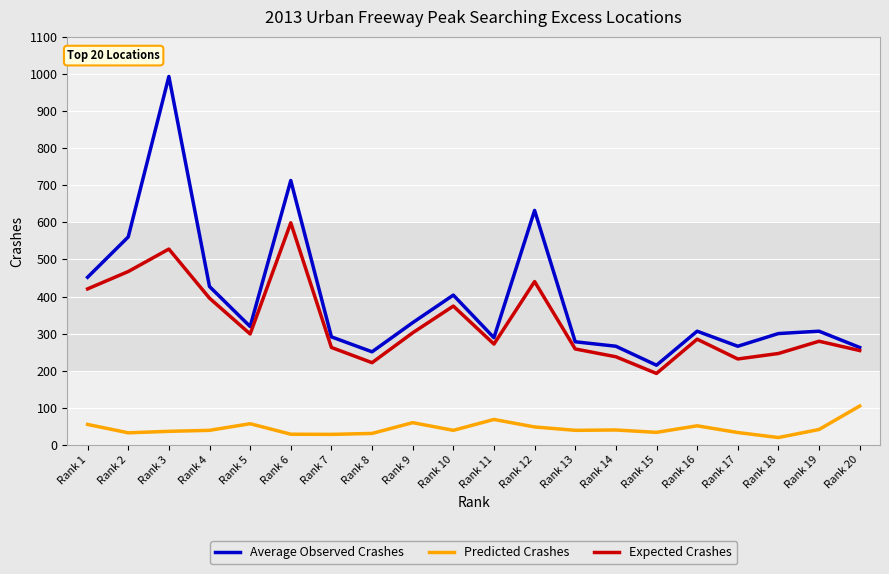

True or false: Average Observed Crashes and Predicted Crashes cross at least once.

False